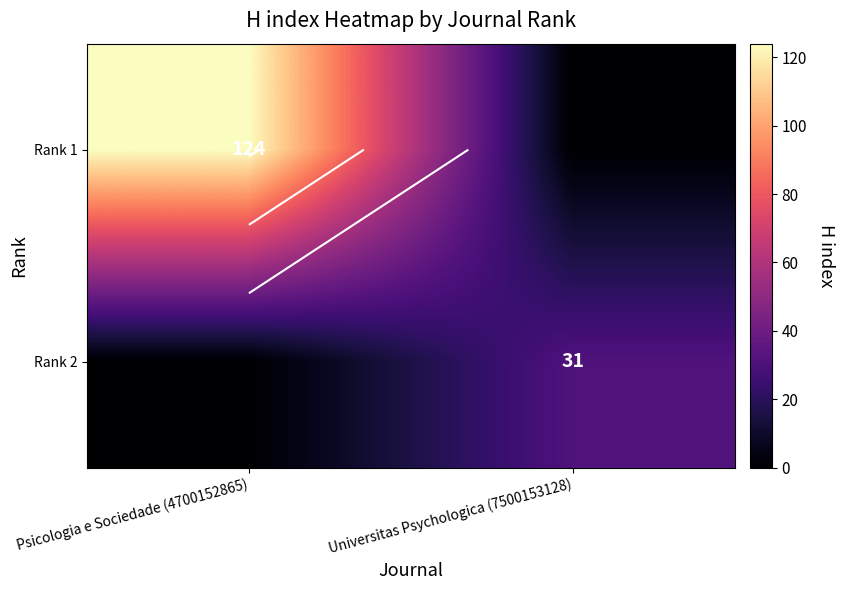

The Rank 2 series shows 31 at Universitas Psychologica (7500153128). True or false?

True